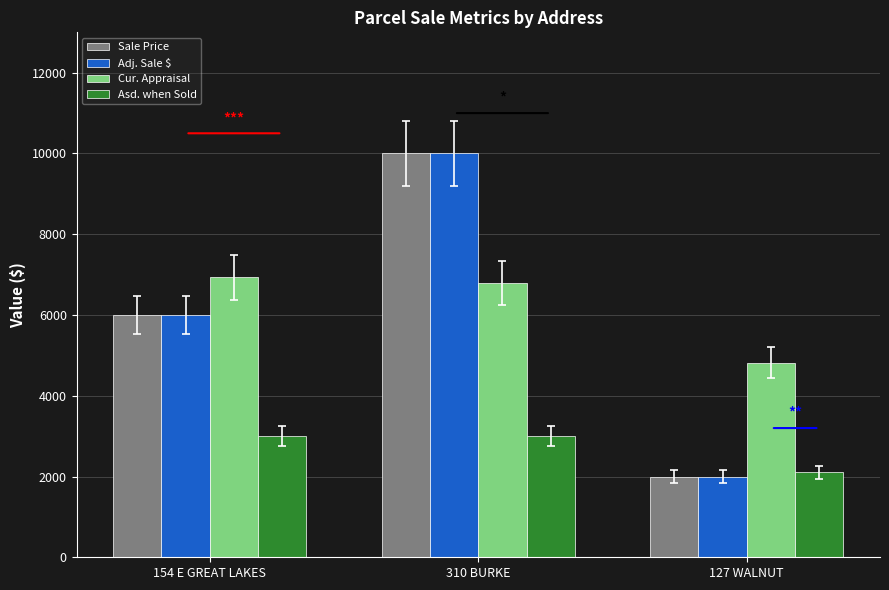

What is the difference between the maximum and minimum values in the Cur. Appraisal series?

2115